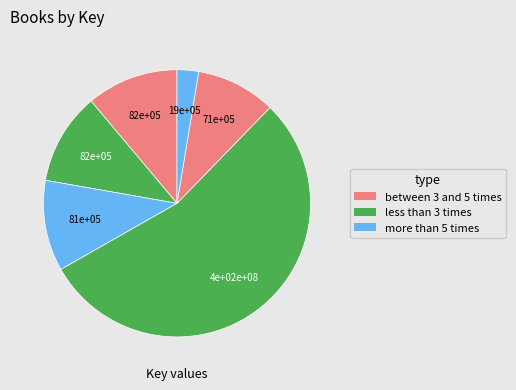

To the nearest percent, what is the difference between the largest and smallest slice percentages?

52%